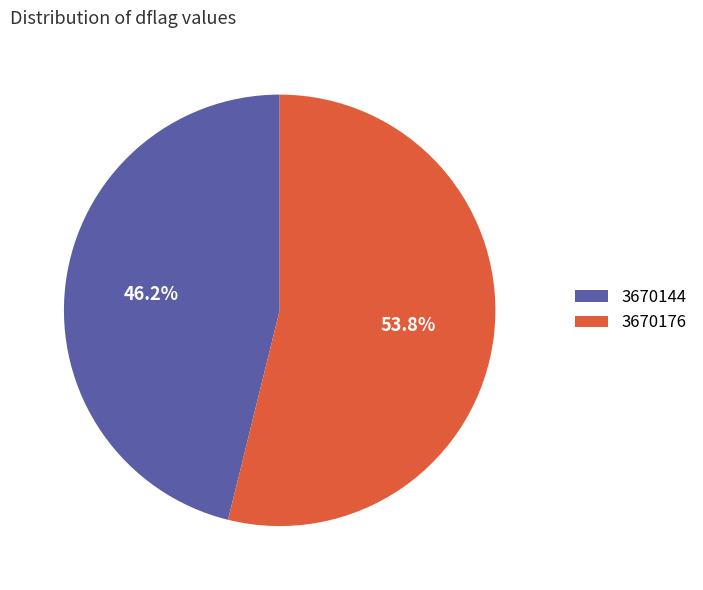

To the nearest percent, what is the average slice percentage?

50%